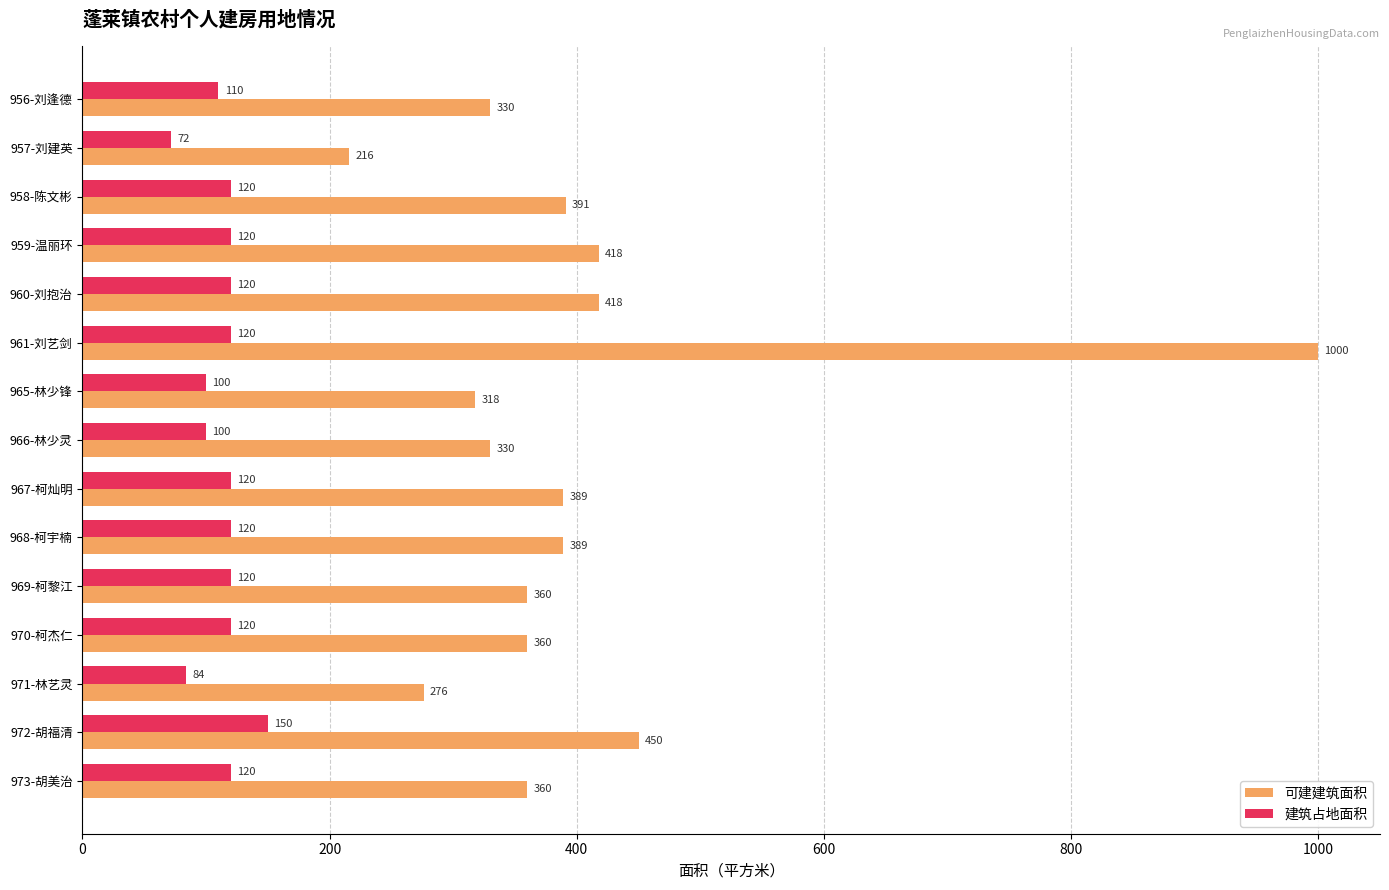

Count the number of data series in this chart.

2